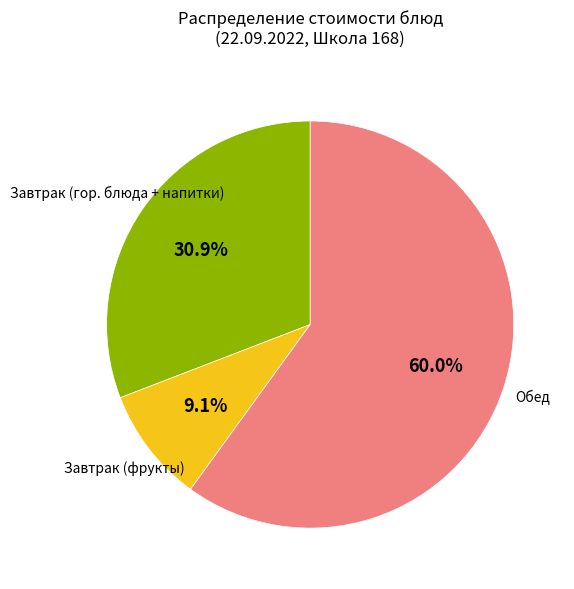

How many slices are in this pie chart?

3